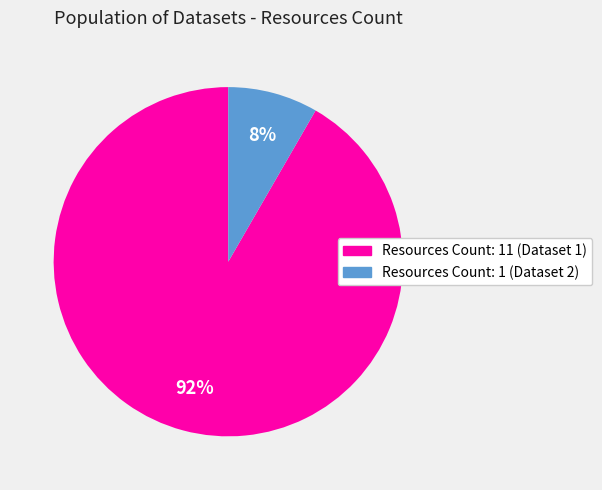

What is the largest slice in the pie chart?

Resources Count: 11 (Dataset 1)